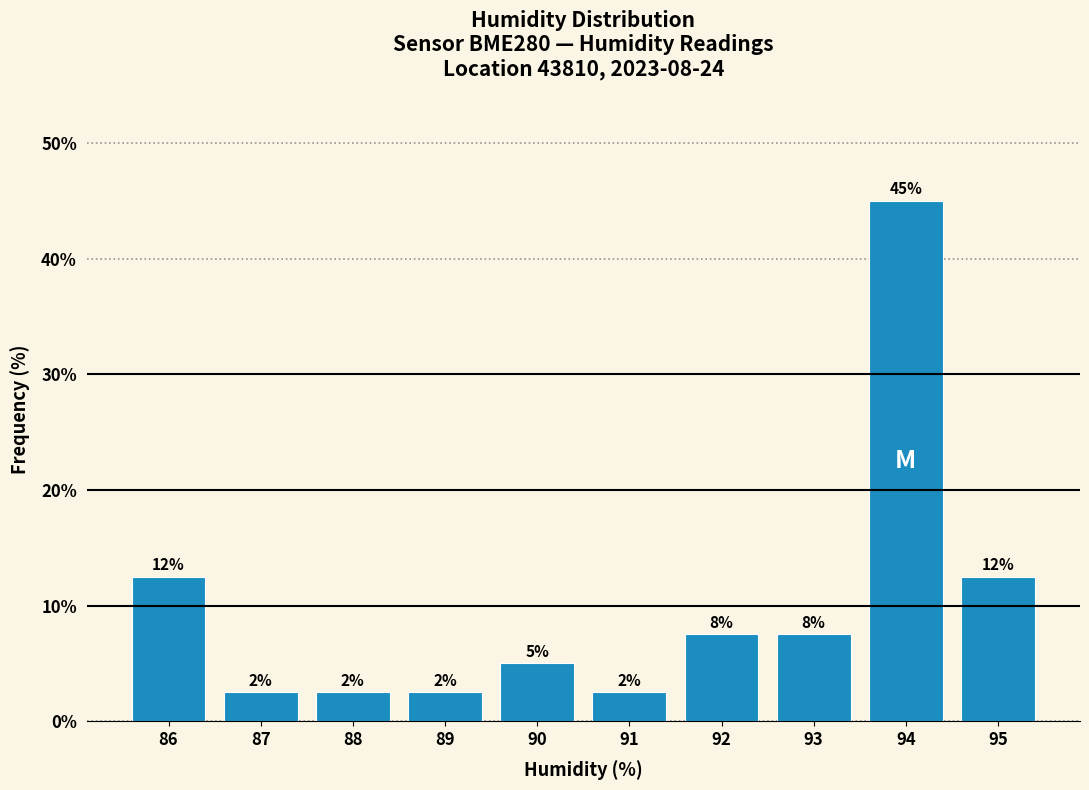

How many bars are there in total?

10